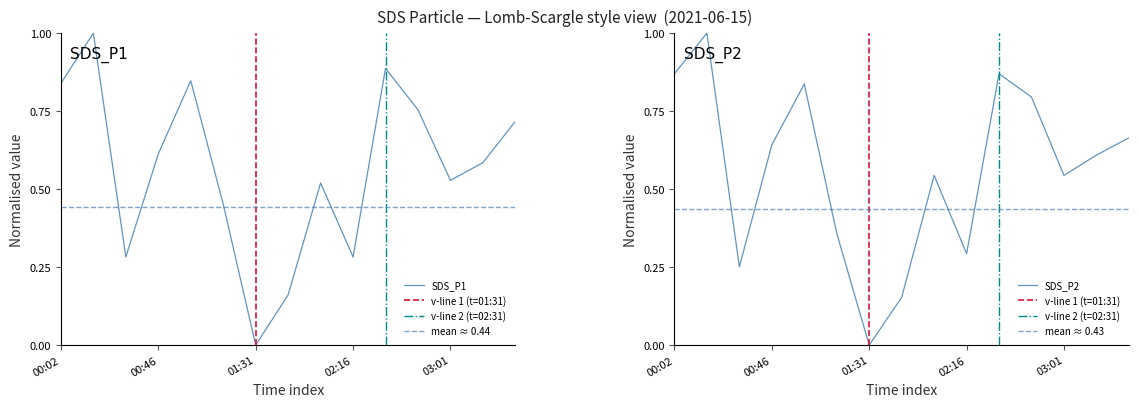

What is the maximum value shown in the chart?

1.0